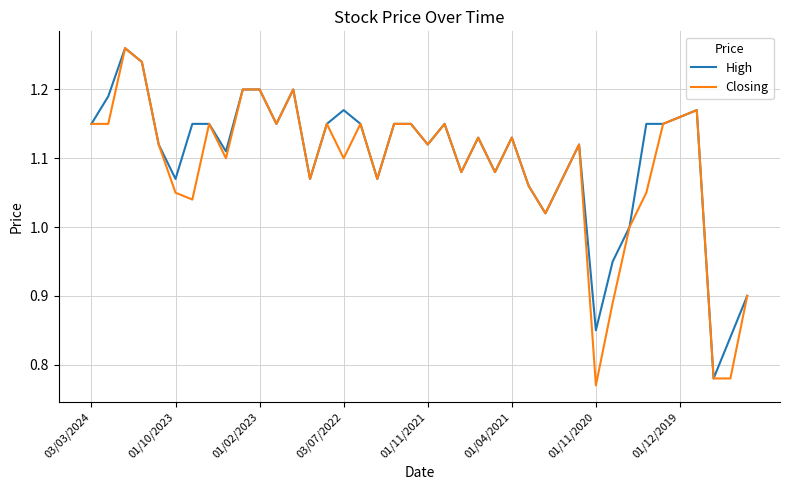

True or false: High and Closing intersect in this chart.

False